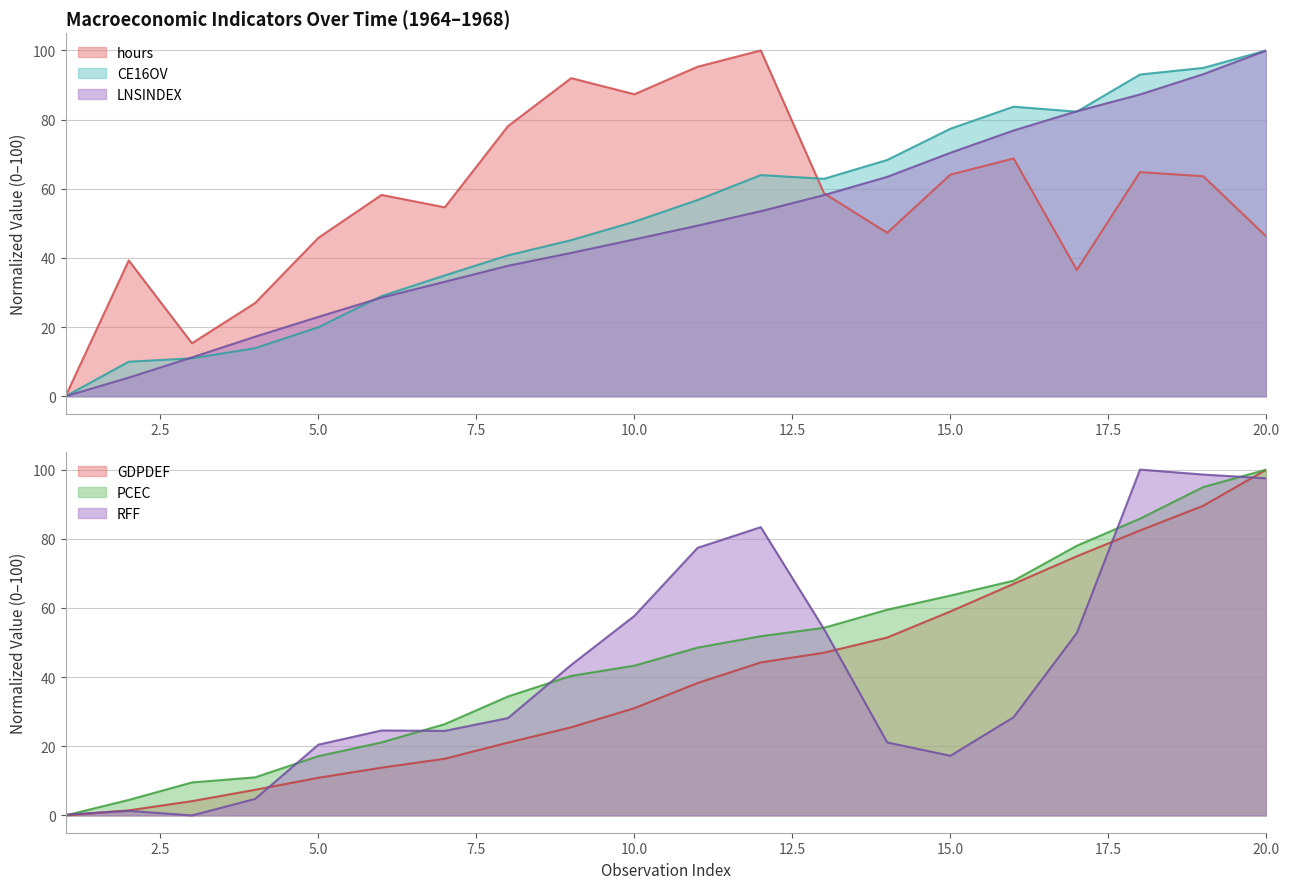

Which category has the highest value across all series?

12